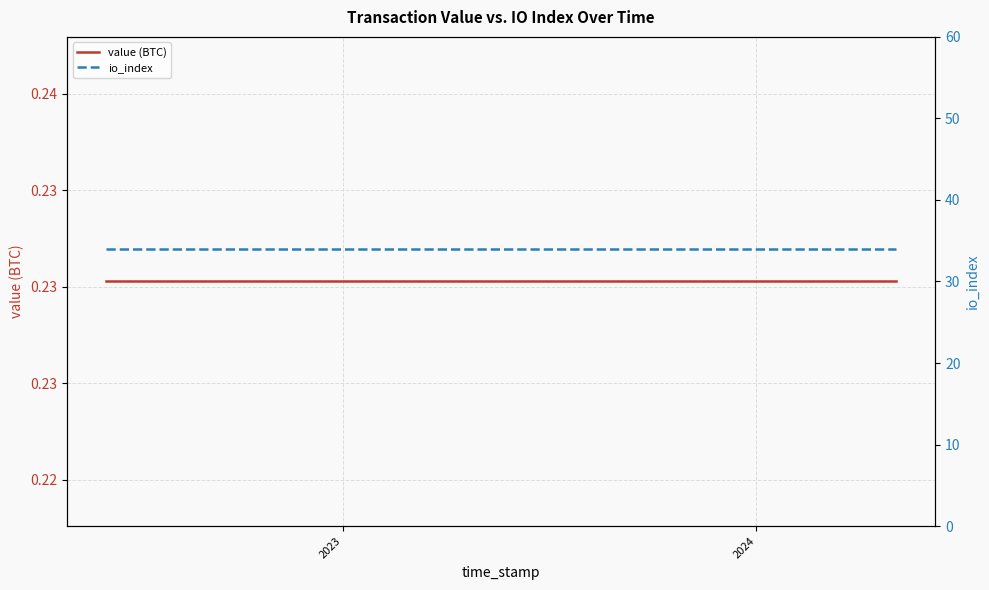

Is the value of value (BTC) at 21 greater than the value of io_index at 23?

No